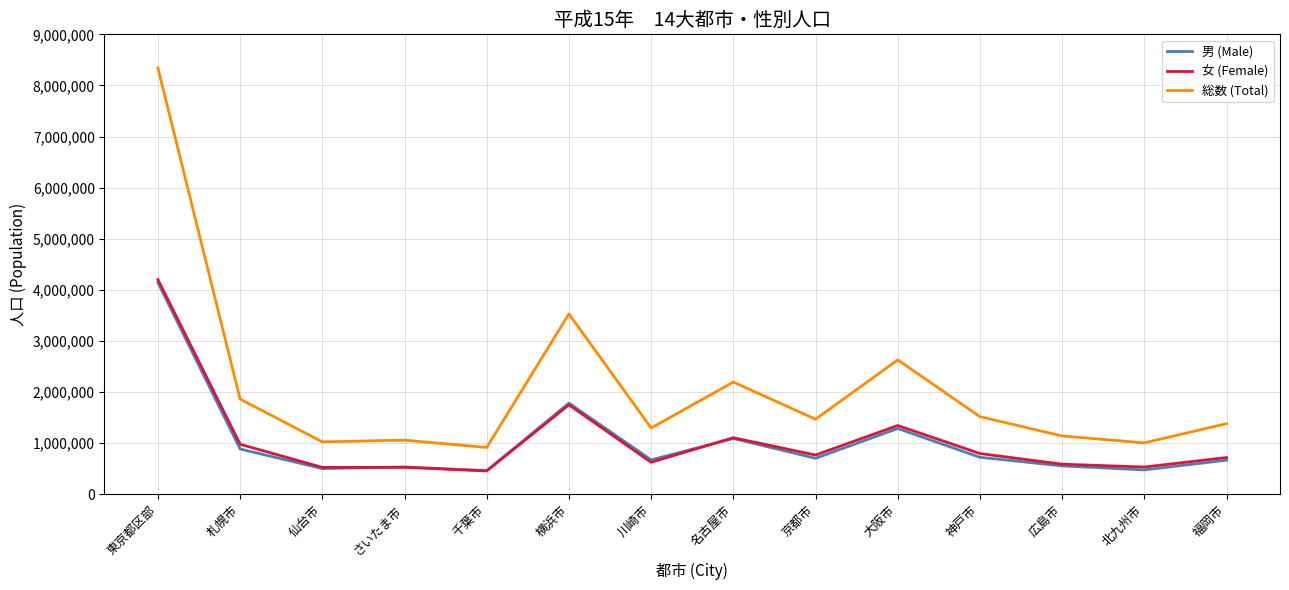

At which label does 総数 (Total) first exceed 1466000?

東京都区部